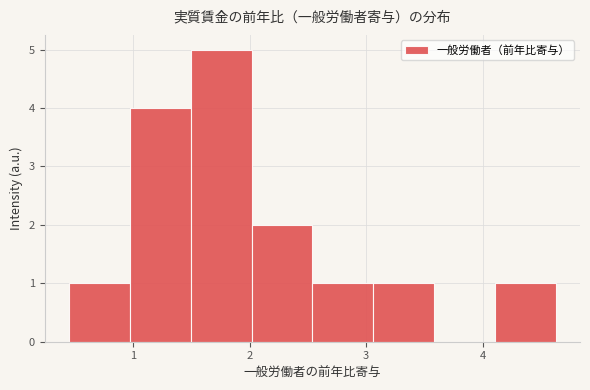

How tall is the bar that spans 1.5 to 2.0 on the x-axis? Neither the bar edges nor the heights are printed on the chart, so give them approximately, as read against the axes.

5